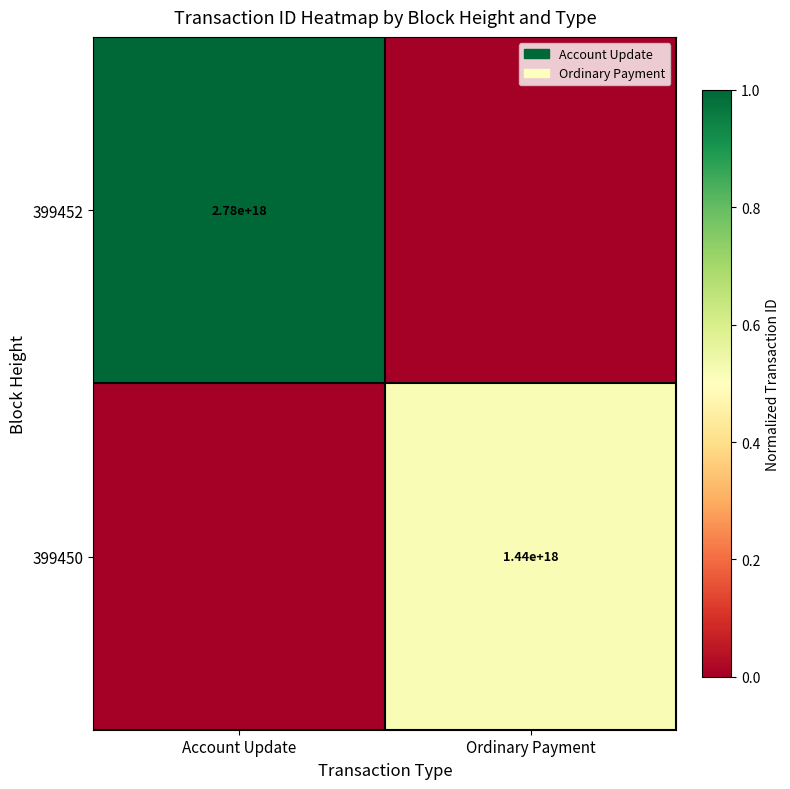

Count the number of categories in the chart.

2